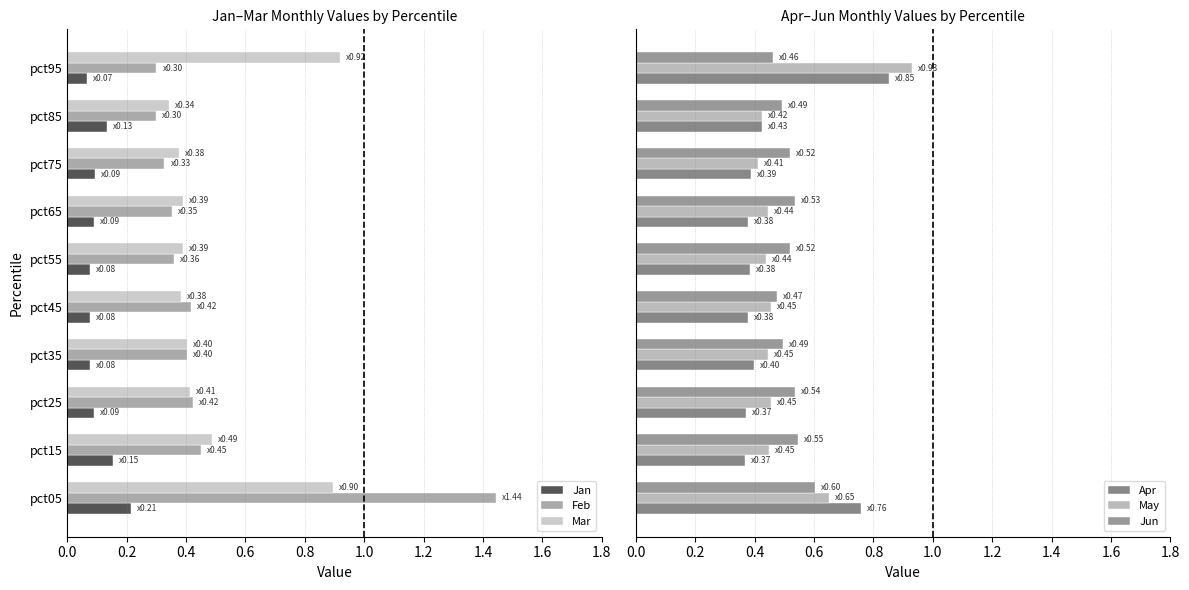

At how many categories does at least one series exceed 0?

10